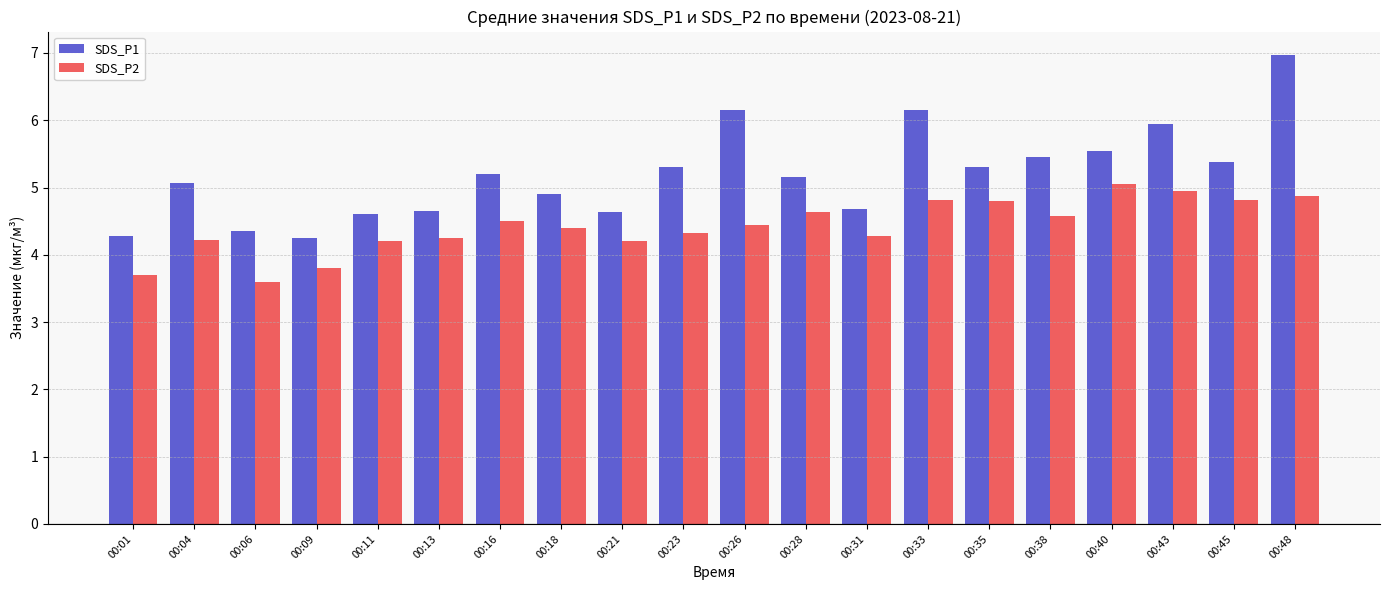

What is the approximate value of SDS_P2 at 00:35?

4.8